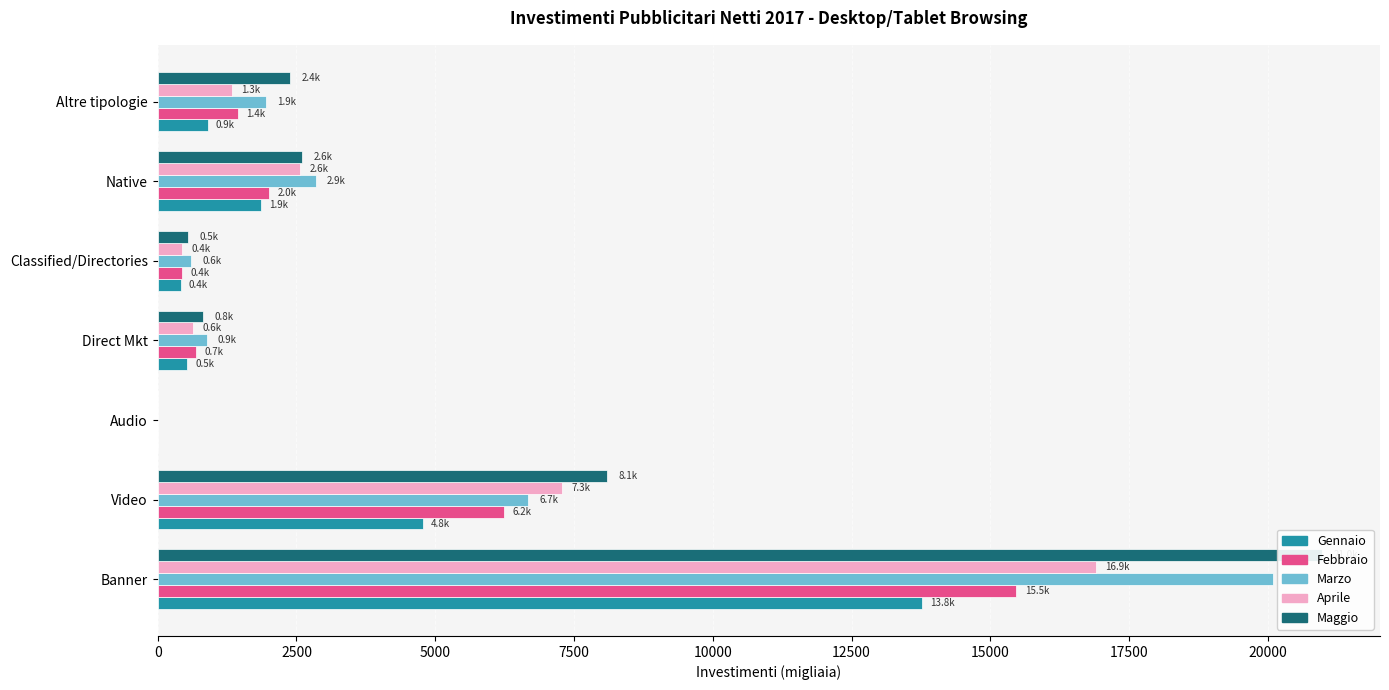

How many series are shown in this chart?

5